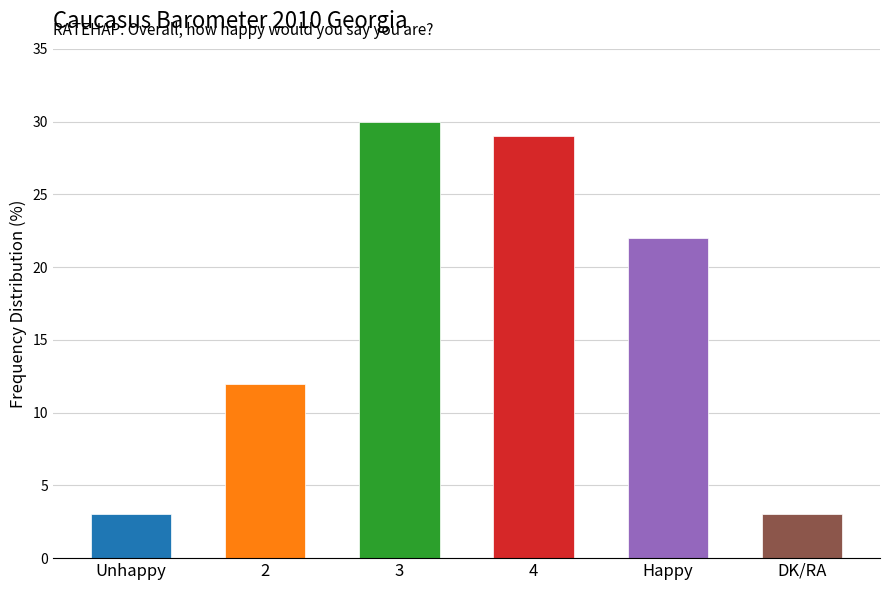

Reading left to right, extract all data points from this chart.

Unhappy=3	2=12	3=30	4=29	Happy=22	DK/RA=3